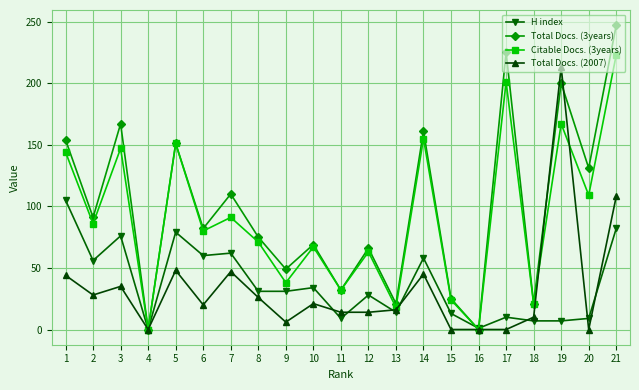

What is the sum of the Total Docs. (3years) values at 13 and 19?

221